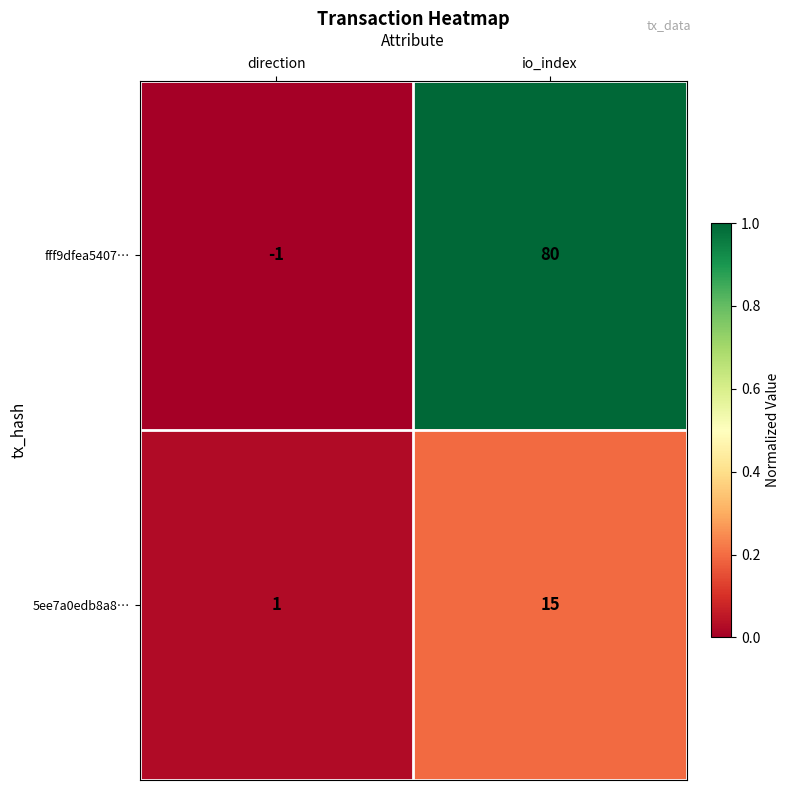

List the series in order of their overall mean, highest first.

fff9dfea5407…, 5ee7a0edb8a8…